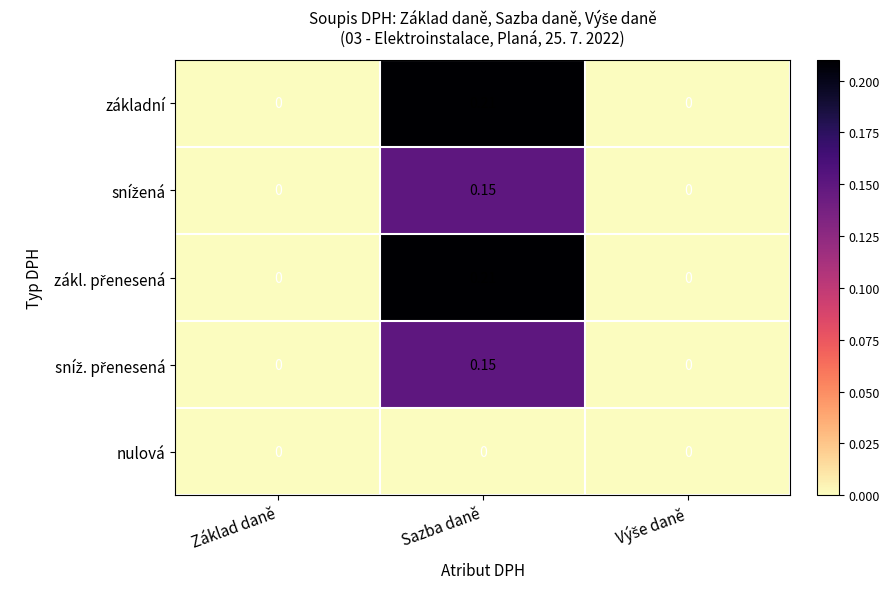

Which category has the highest value across all series?

Sazba daně